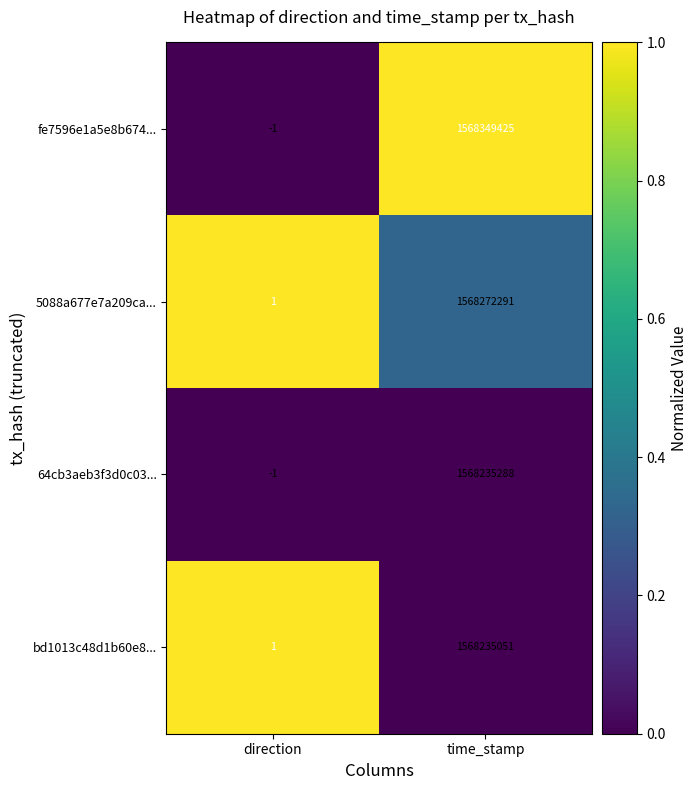

How many data points in bd1013c48d1b60e8... are less than 1568235051?

1